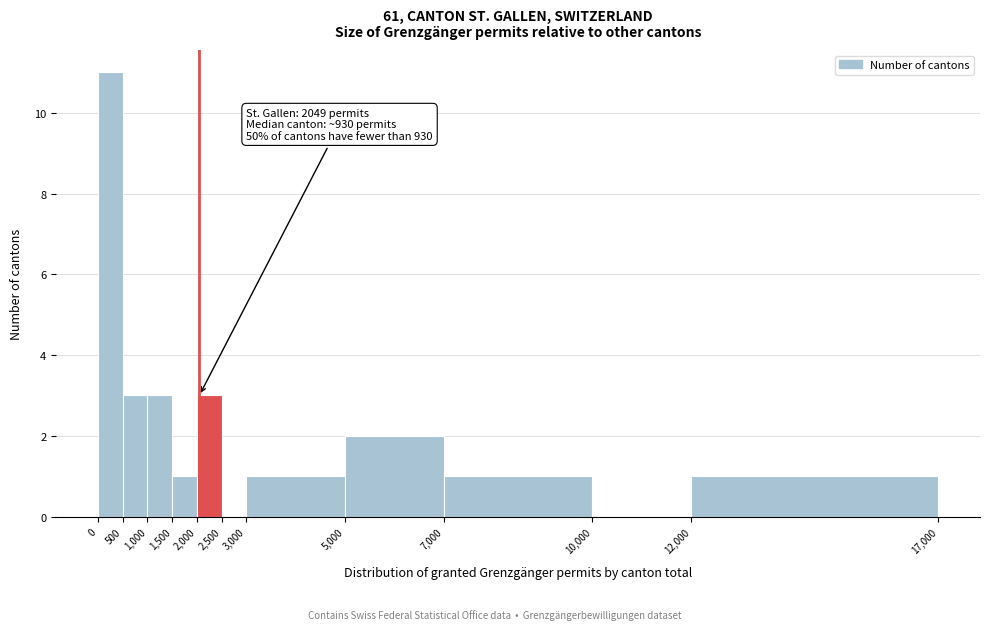

Over which range of the x-axis is the bar tallest?

0 to 500